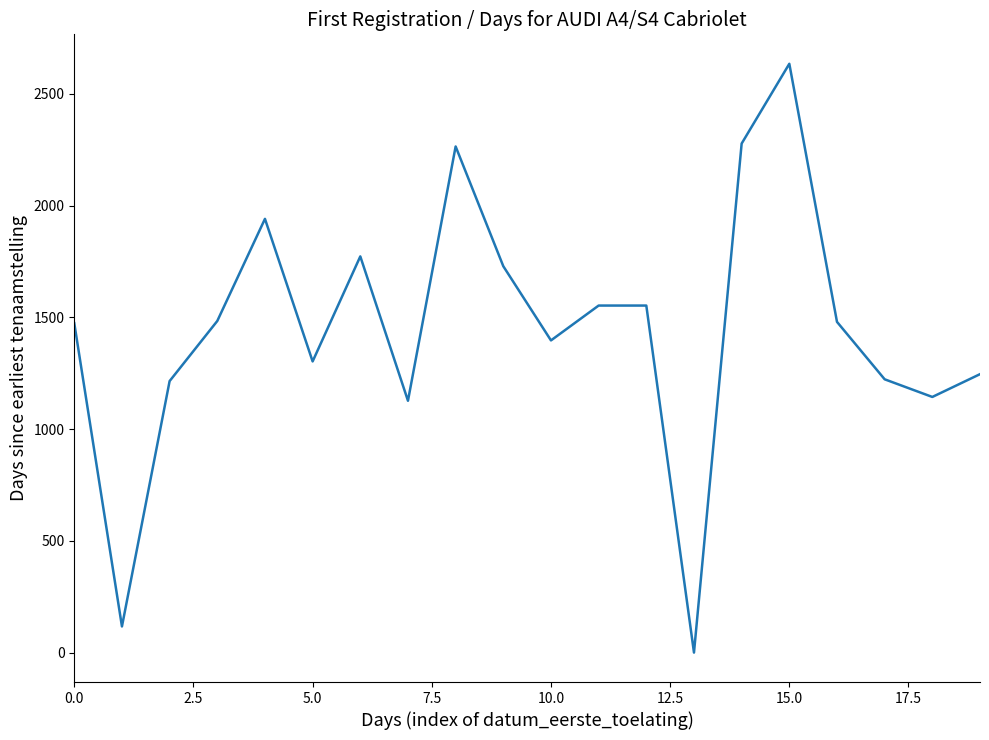

What is the difference between the maximum and minimum values?

2635